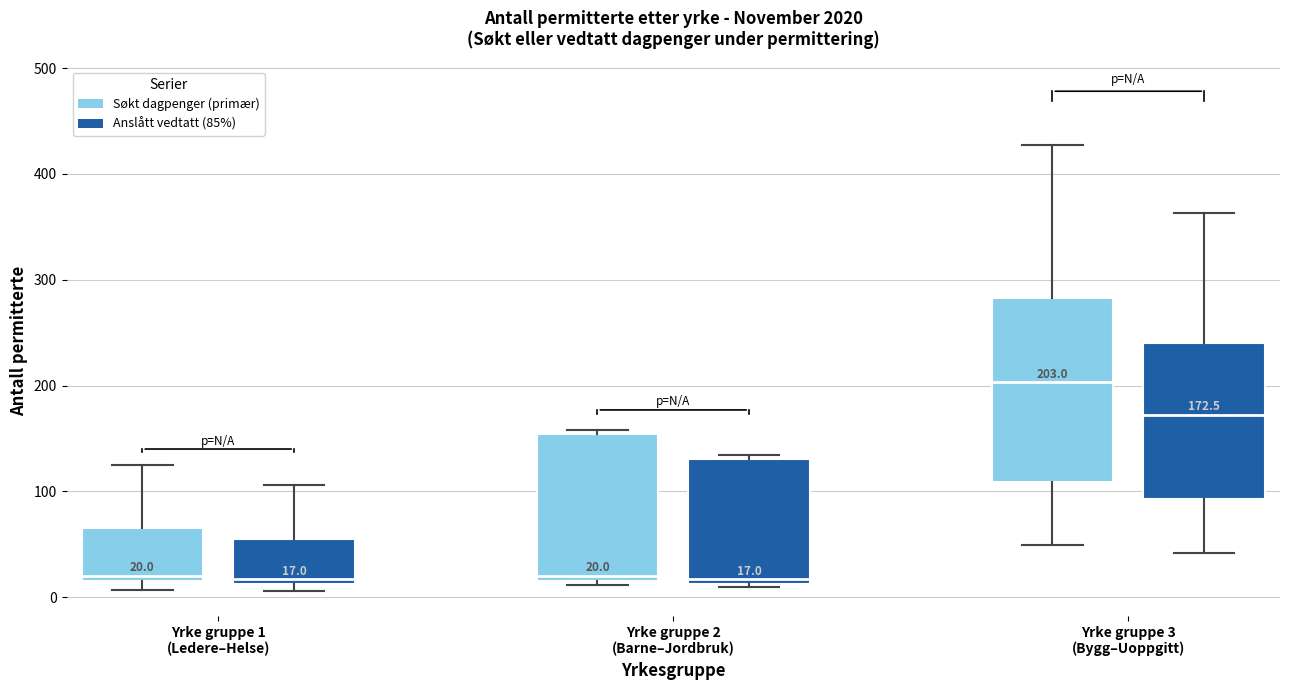

Comparing the boxes themselves (not the whiskers), which one is the tallest?

Yrke gruppe 3 (Bygg–Uoppgitt) (Søkt dagpenger (primær))